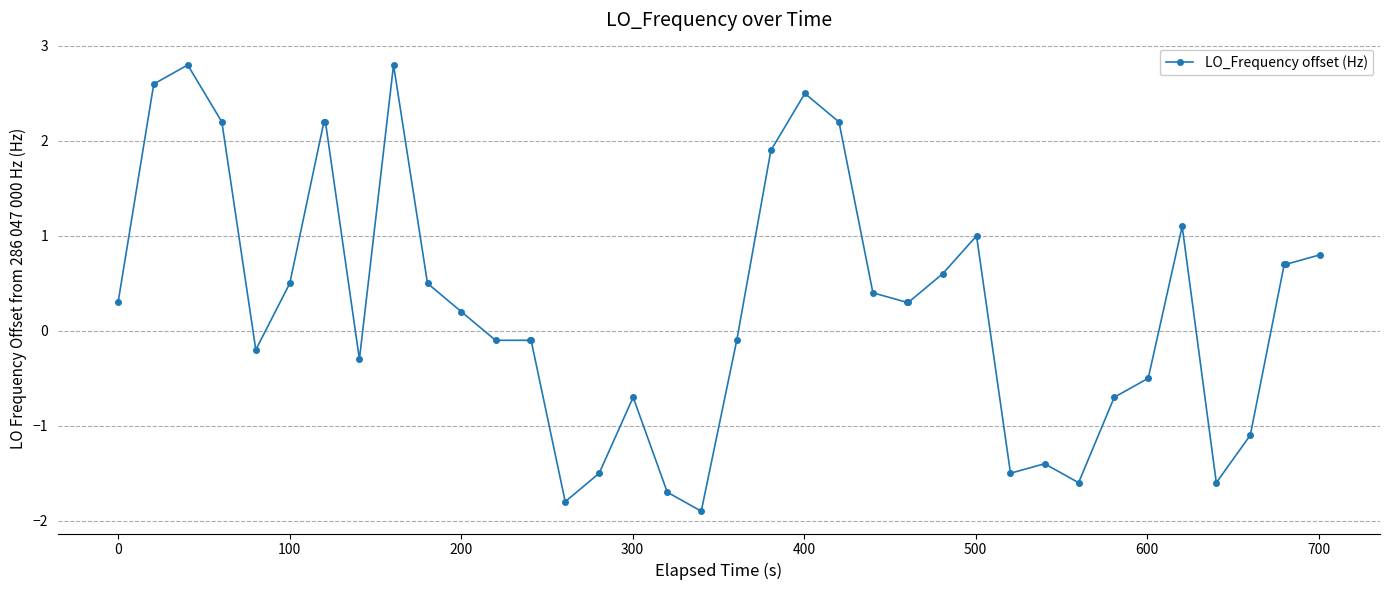

True or false: the data has more than 2 interior local peaks.

True